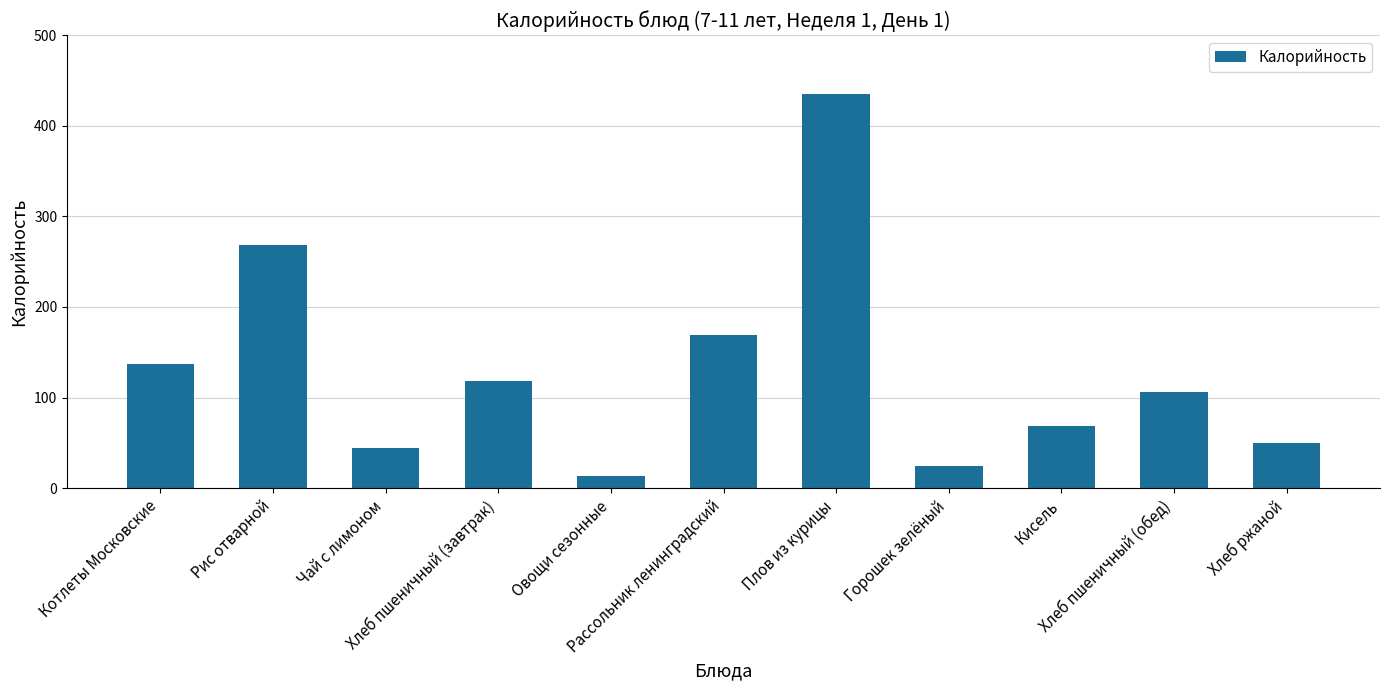

Is it true that the value at Котлеты Московские is 188?

False